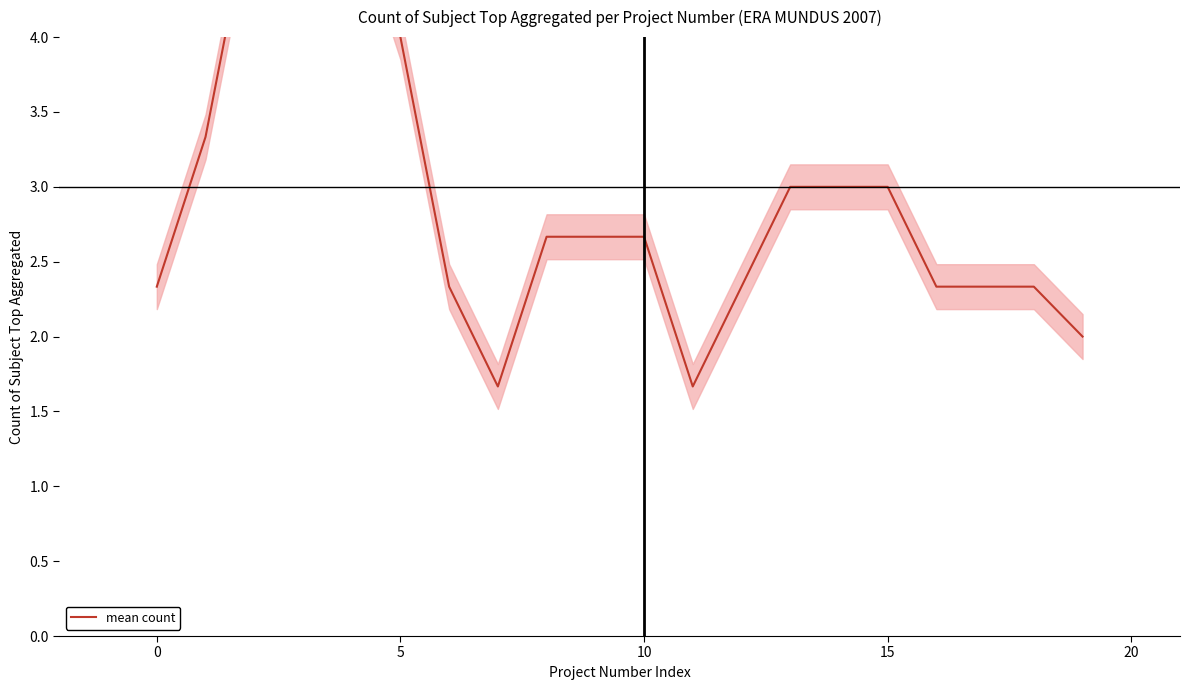

What is the difference between the maximum and minimum values?

3.3